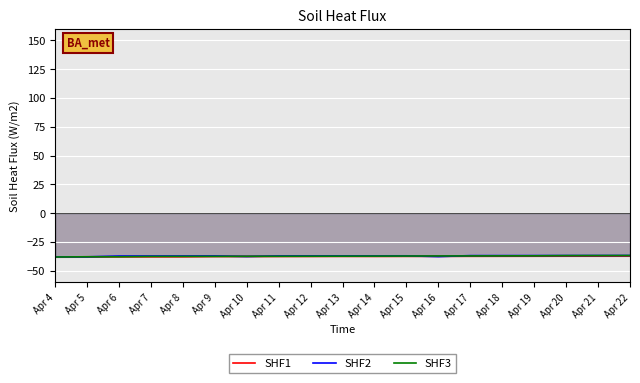

What is the total value across all series at Apr 8?

-112.4